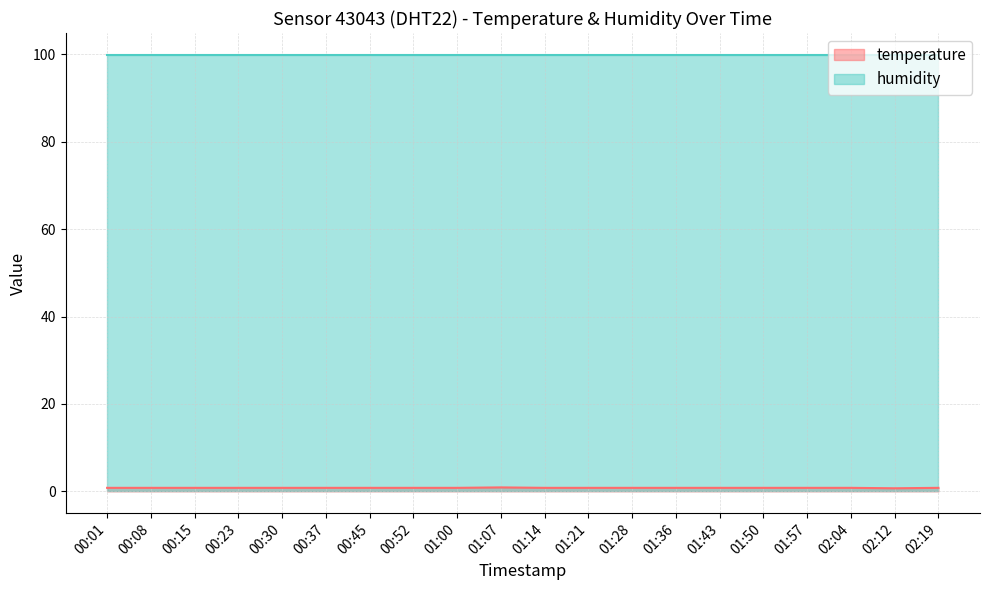

What is the average value?

0.8